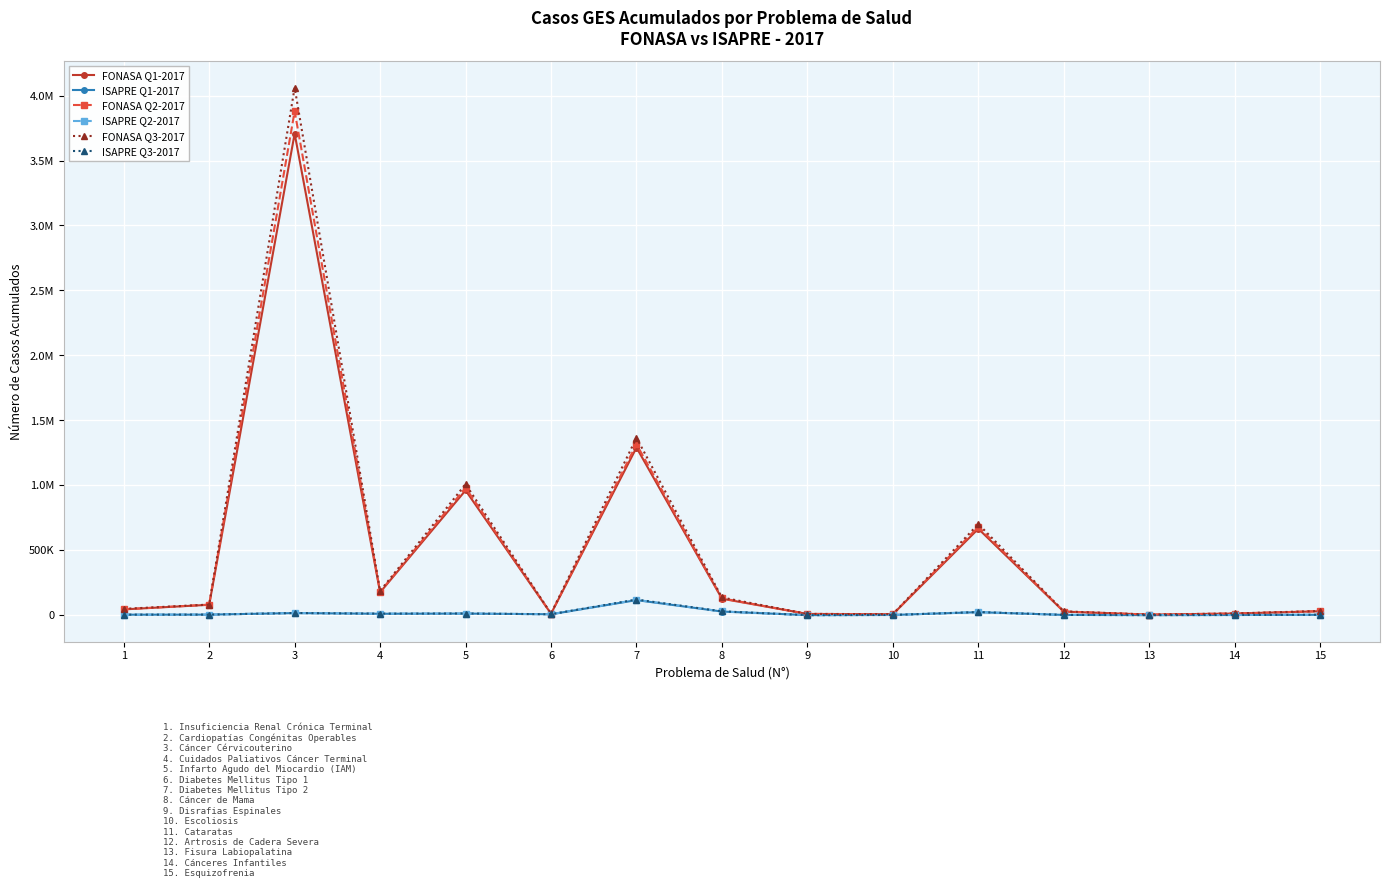

What is the approximate value of ISAPRE Q3-2017 at 5, to the nearest 50?

13000